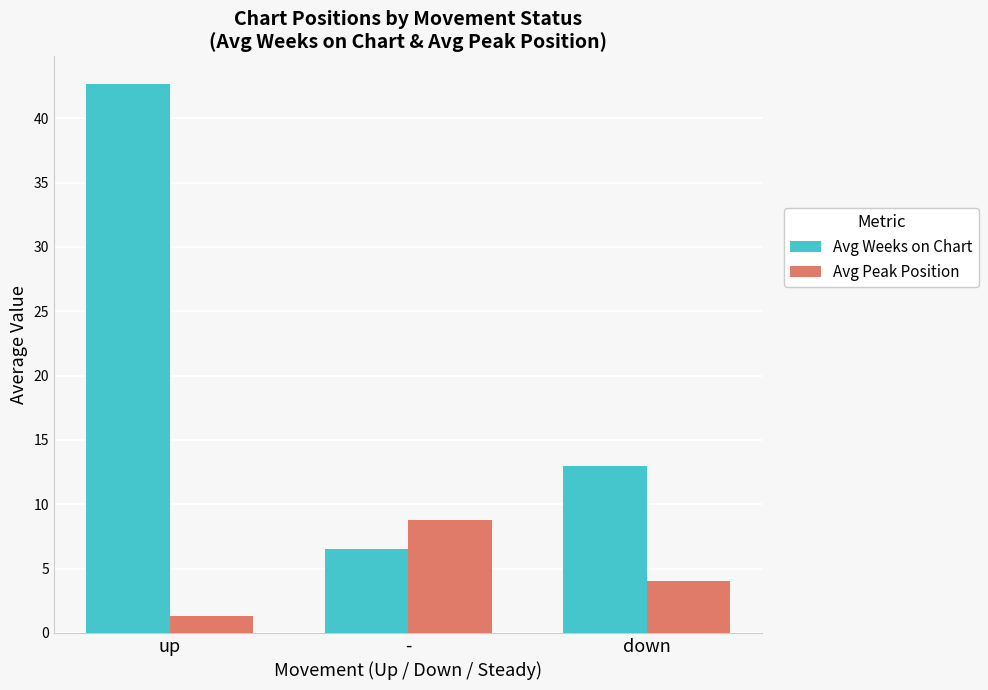

What is the difference between the Avg Weeks on Chart values at down and up?

29.7